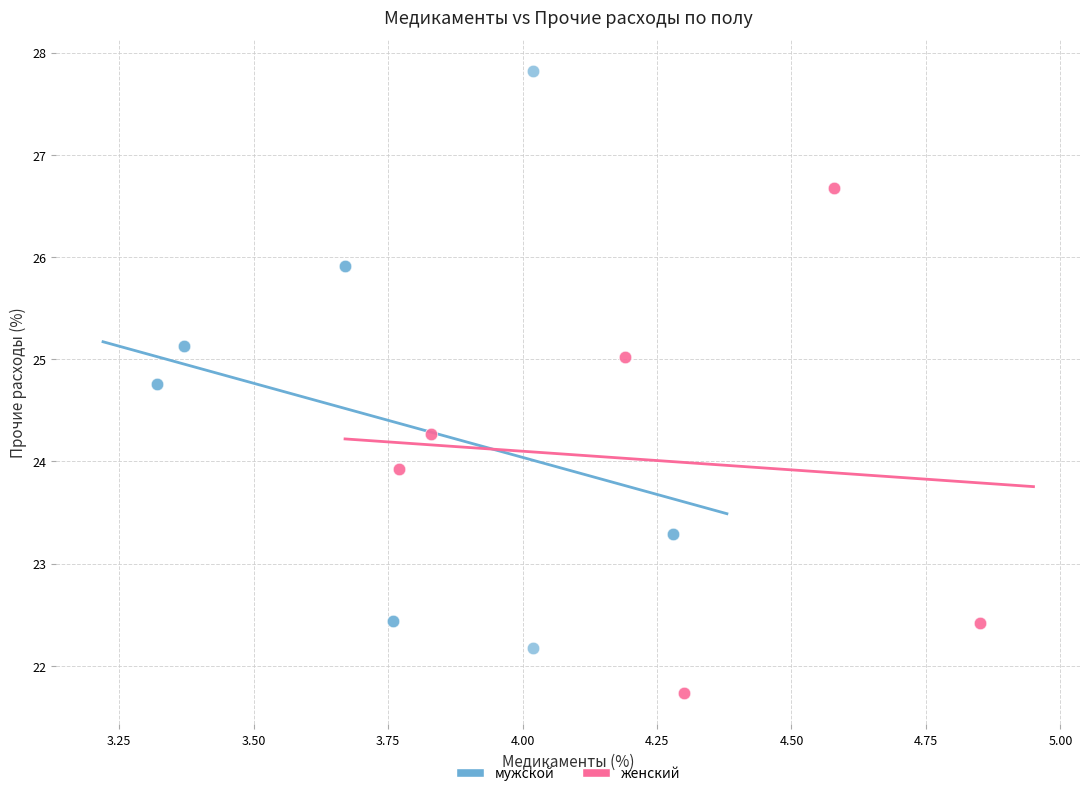

Which series has the widest spread of Y values?

мужской